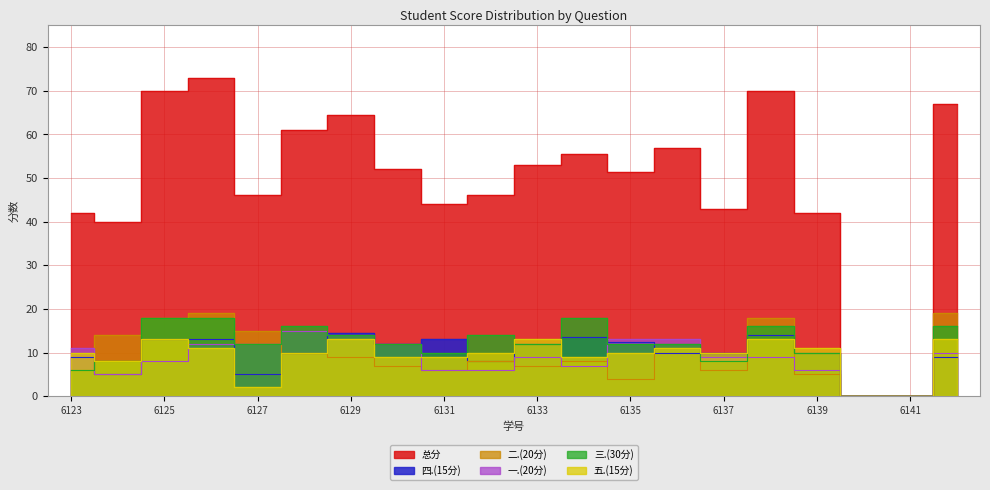

What is the maximum value shown in the chart?

73.0